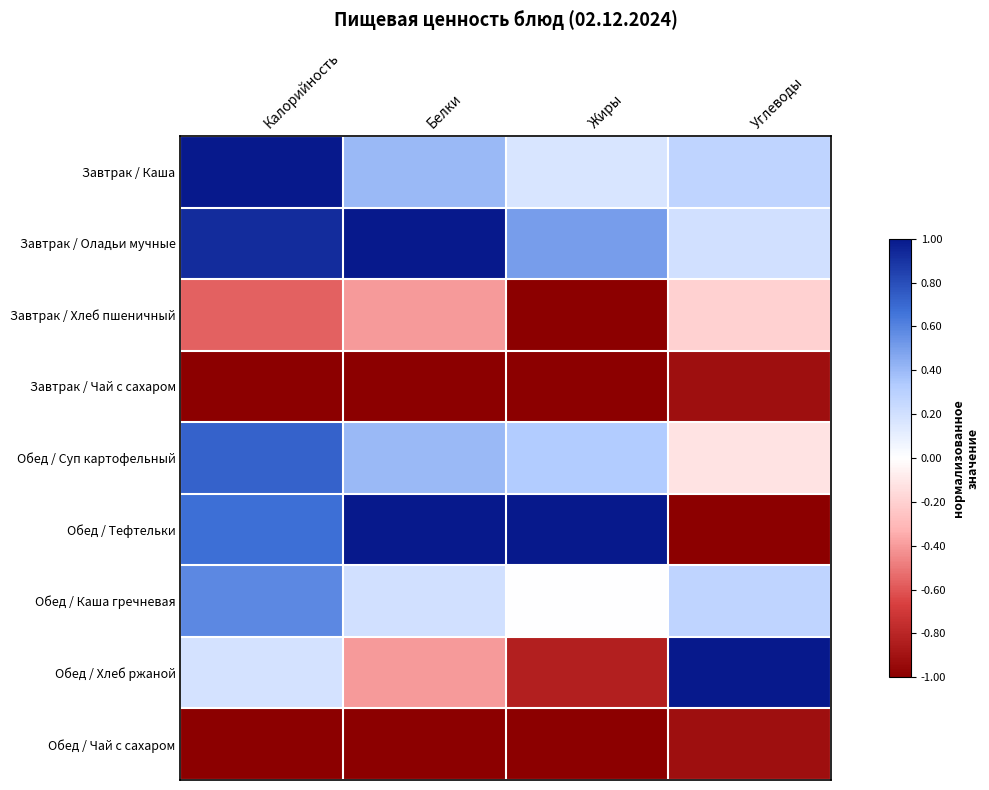

At which category is the sum across all series the highest?

Калорийность